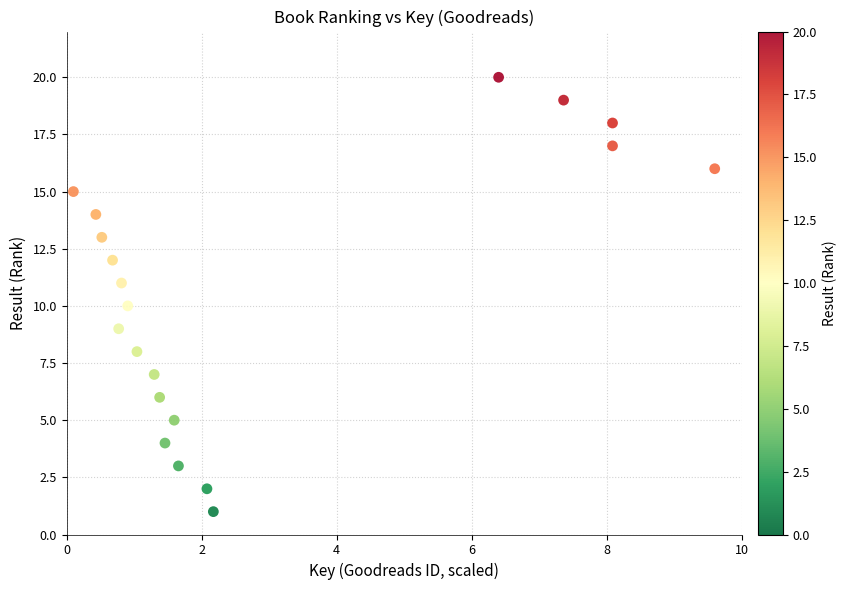

What is the range of Y values (max minus min)?

19